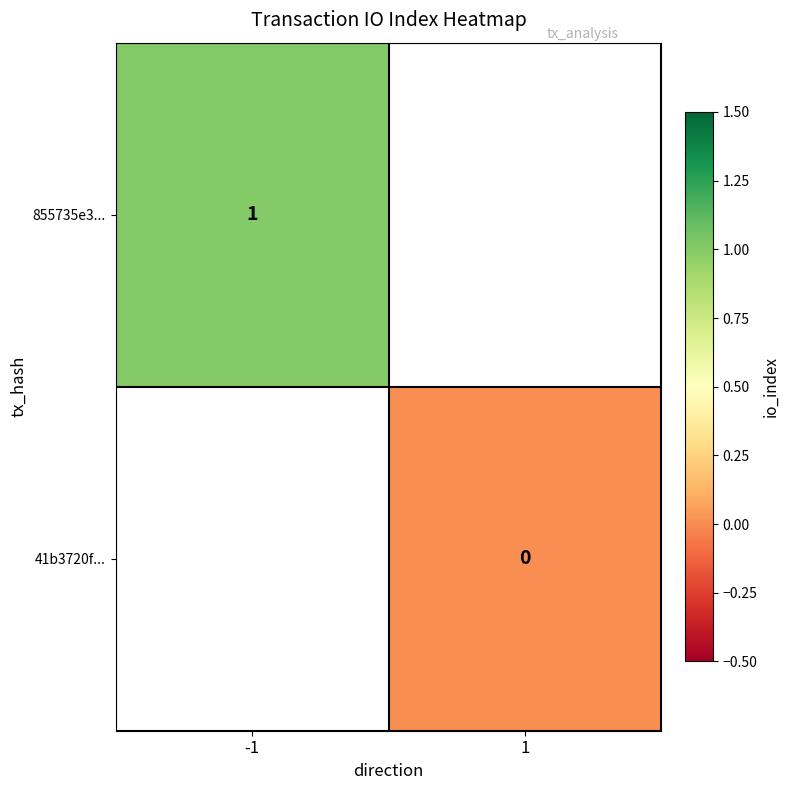

How many data points does each series have?

2